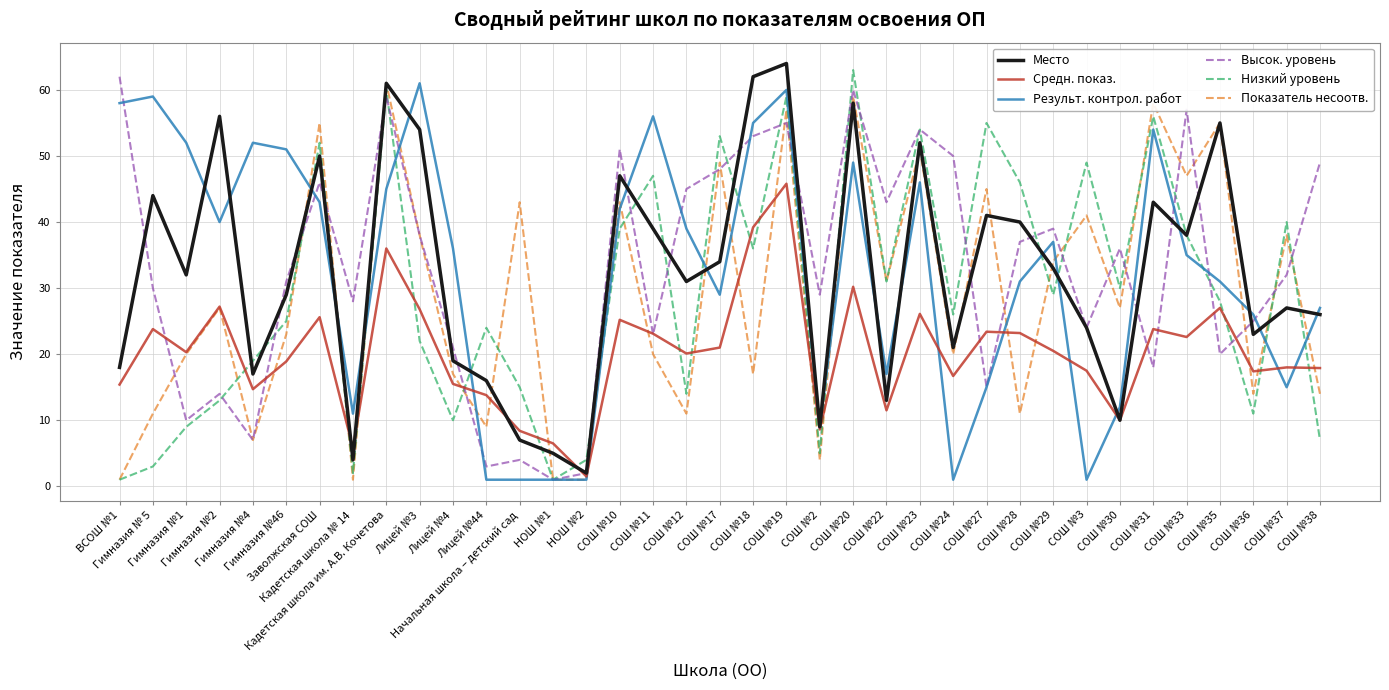

Is this an area chart (filled region under the line)?

No